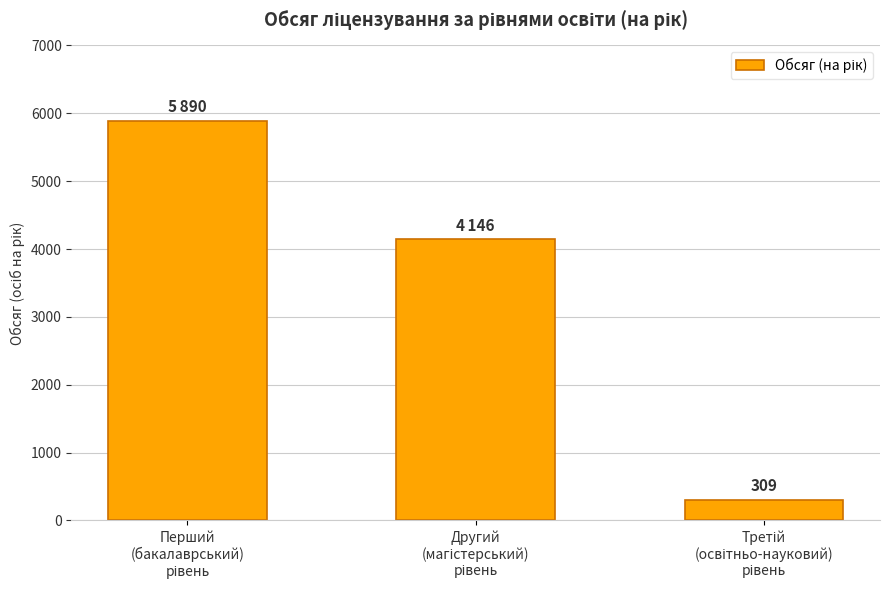

Reading right to left, transcribe all the data shown in this chart.

309	4146	5890